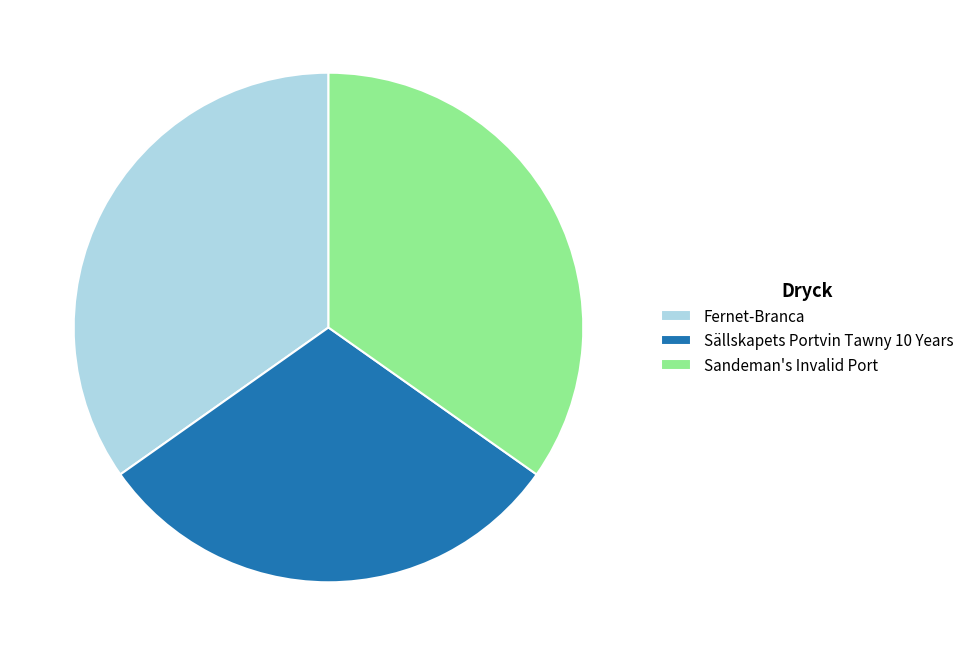

Is the sum of Sandeman's Invalid Port and Sällskapets Portvin Tawny 10 Years greater than half?

Yes